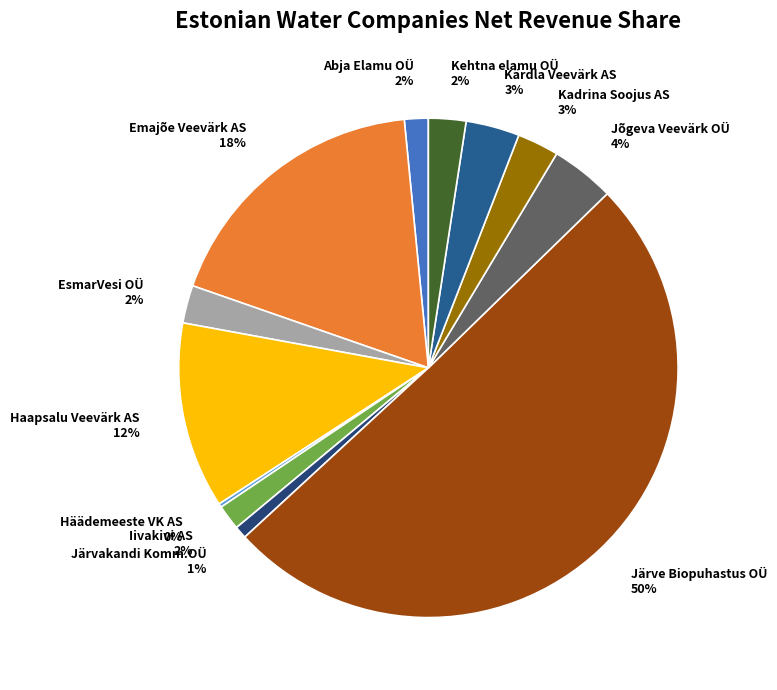

To the nearest percent, what is the combined percentage of Järve Biopuhastus OÜ 50% and EsmarVesi OÜ 2%?

53%